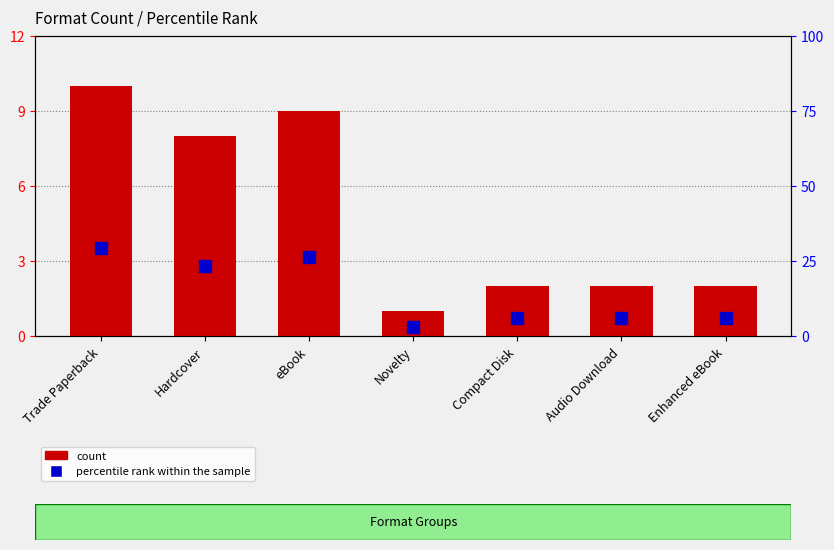

The value of percentile rank within the sample at eBook is 26.5. True or false?

True